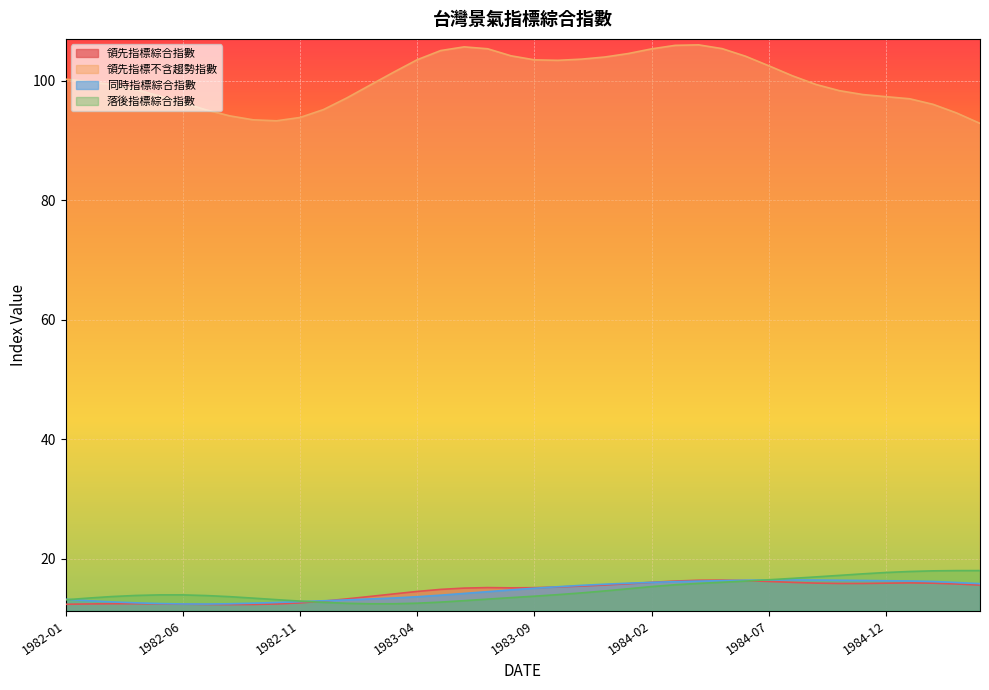

At which label is 落後指標綜合指數 closest to 15?

1984-01